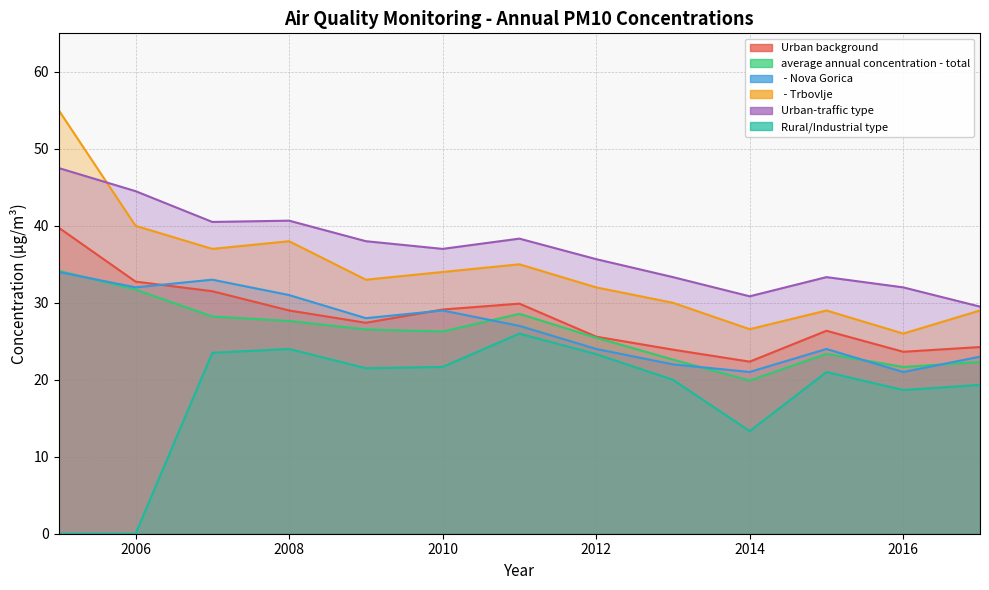

What is the difference between the maximum and second lowest values in the Rural/Industrial type series?

26.0